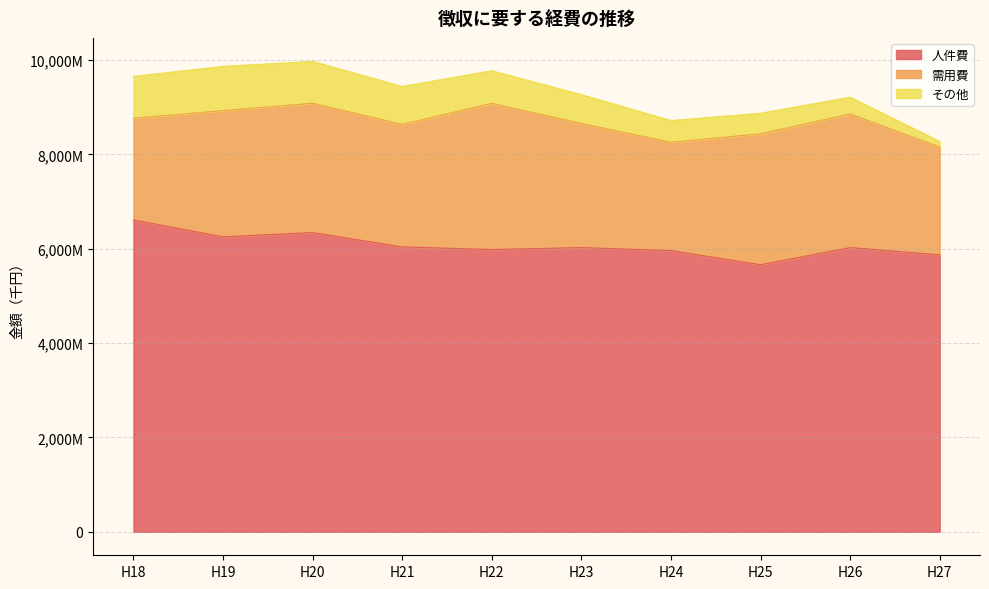

At which category does 人件費 reach its first local valley?

H19